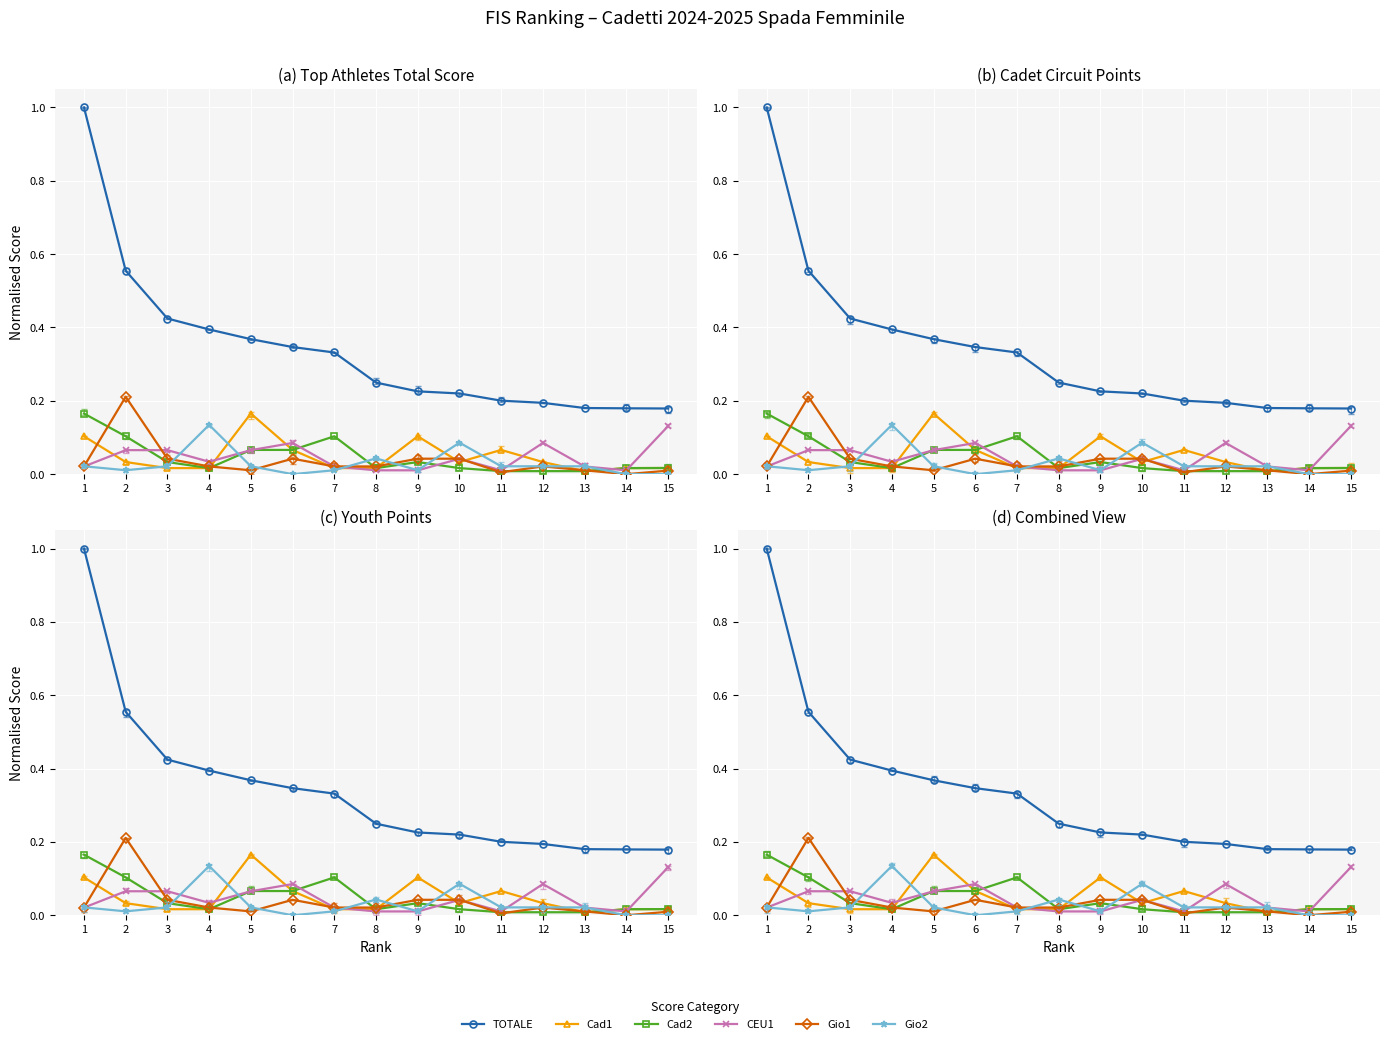

Rank the series at 12 from highest to lowest value.

TOTALE, CEU1, Cad1, Gio2, Gio1, Cad2